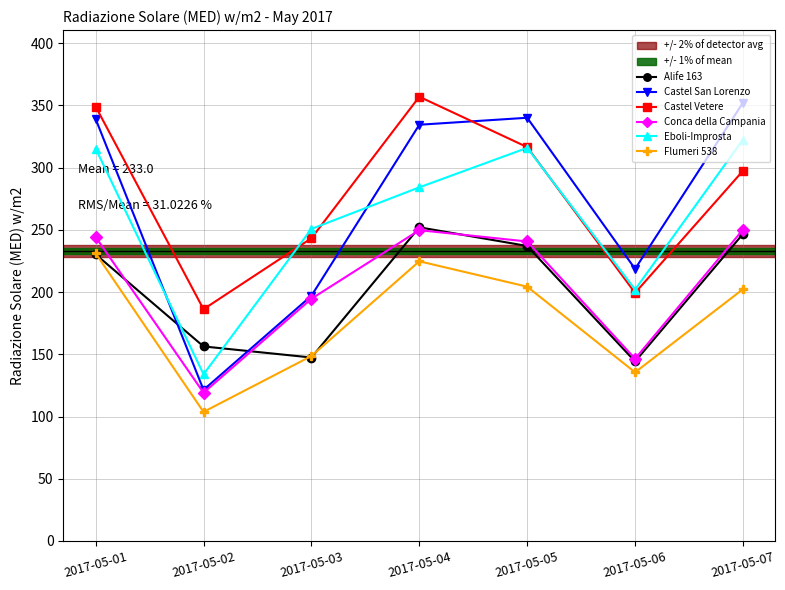

At which label is Flumeri 538 closest to 167?

2017-05-03